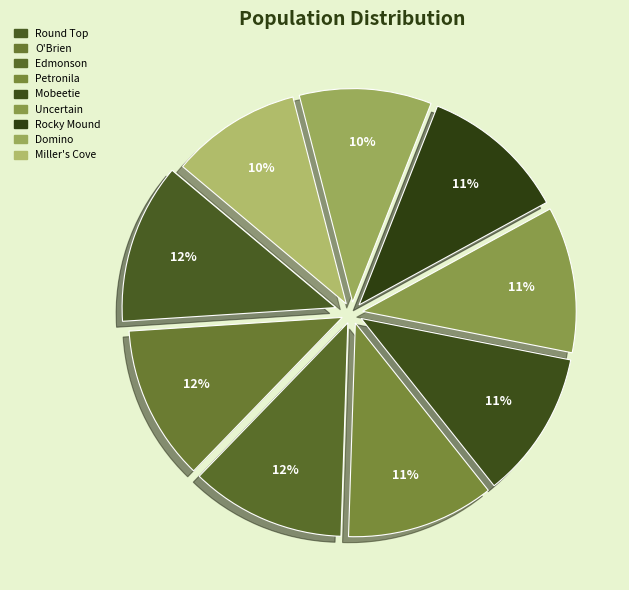

Count the number of slices in the pie.

9